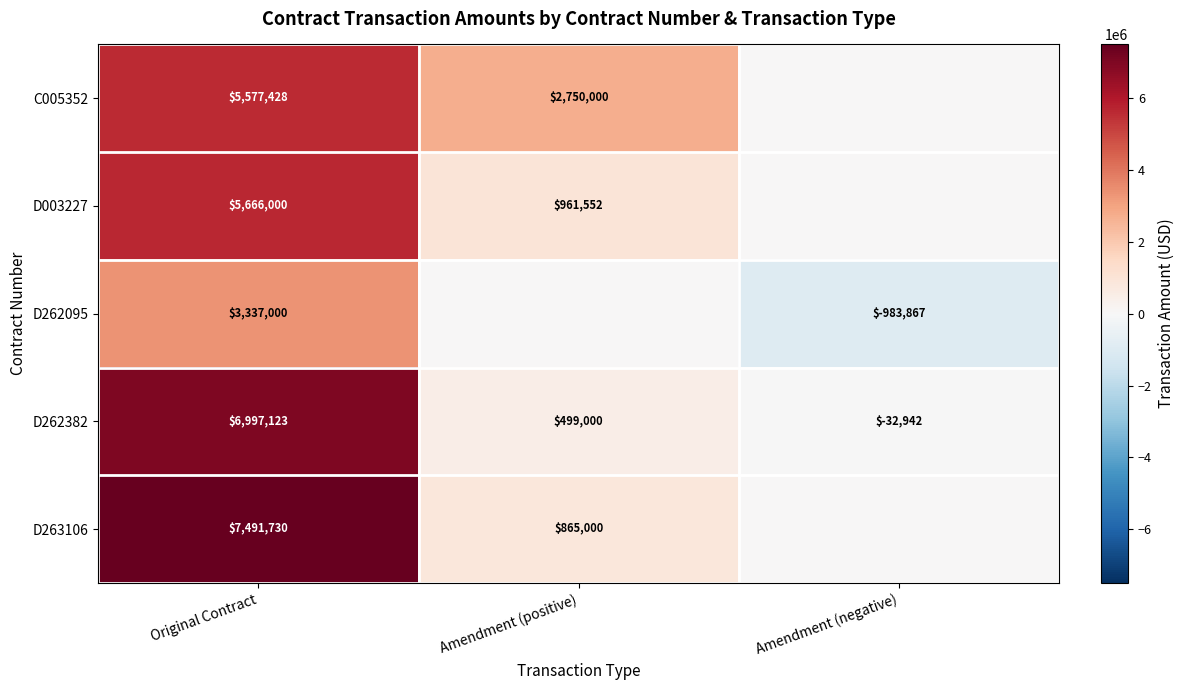

At Original Contract, list the series in order from smallest to largest.

D262095, C005352, D003227, D262382, D263106